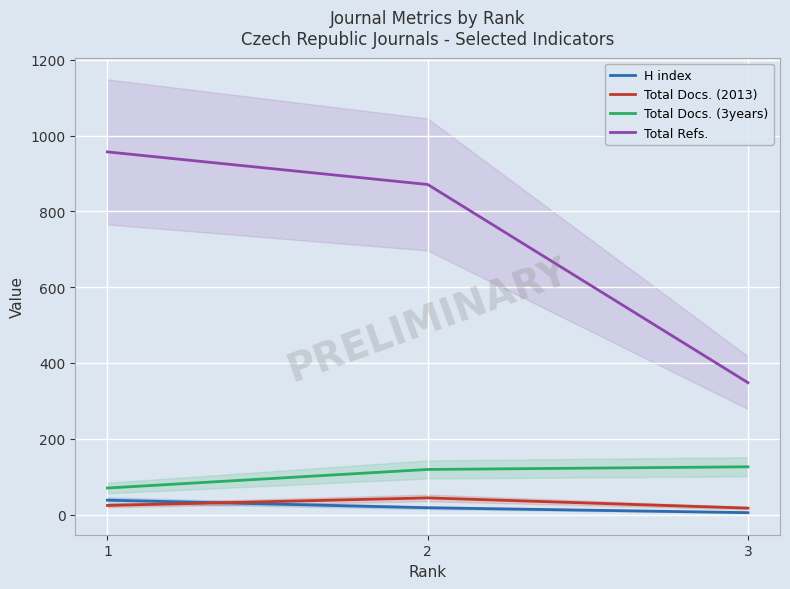

What is the difference between the maximum and second lowest values in the H index series?

20